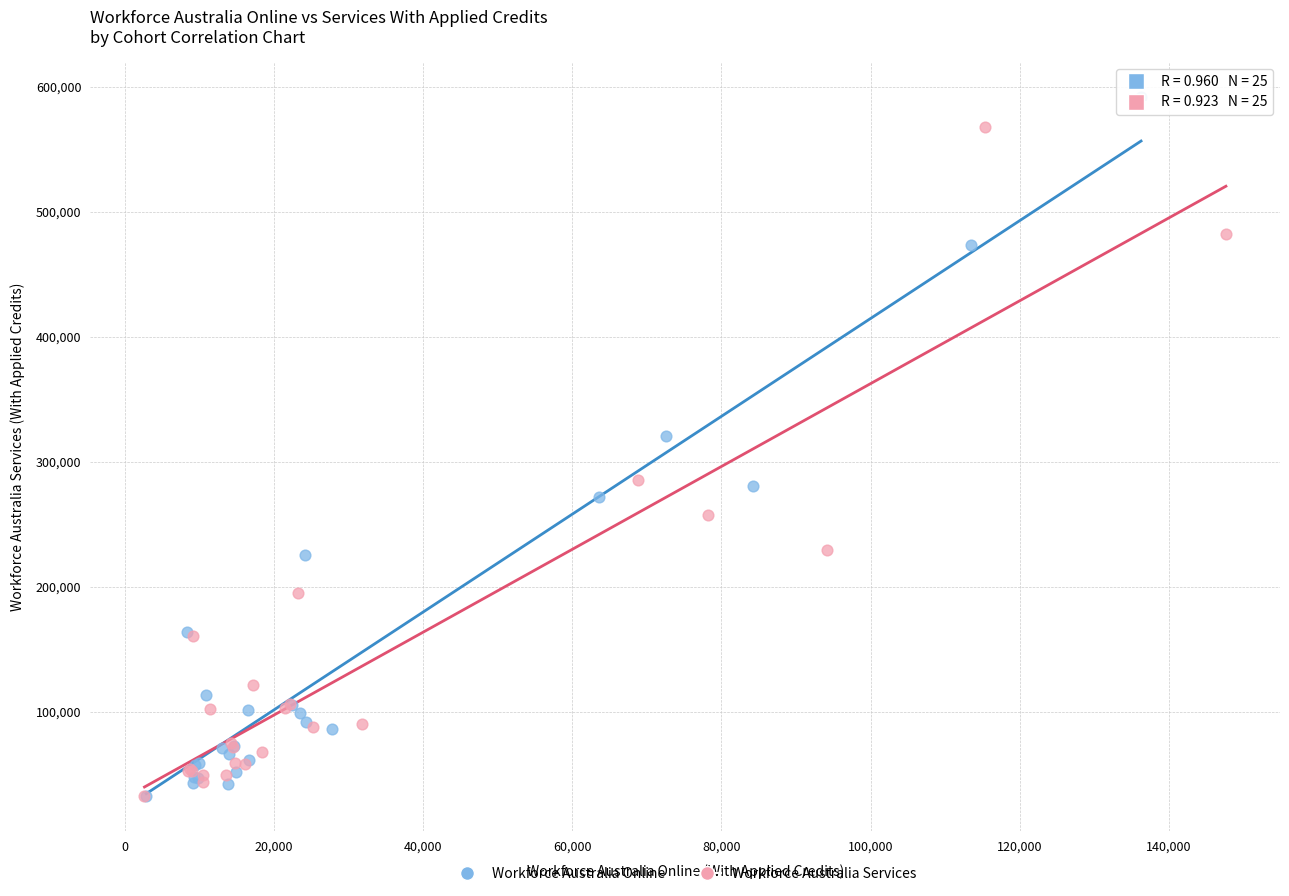

Which series reaches the maximum Y coordinate?

Workforce Australia Online